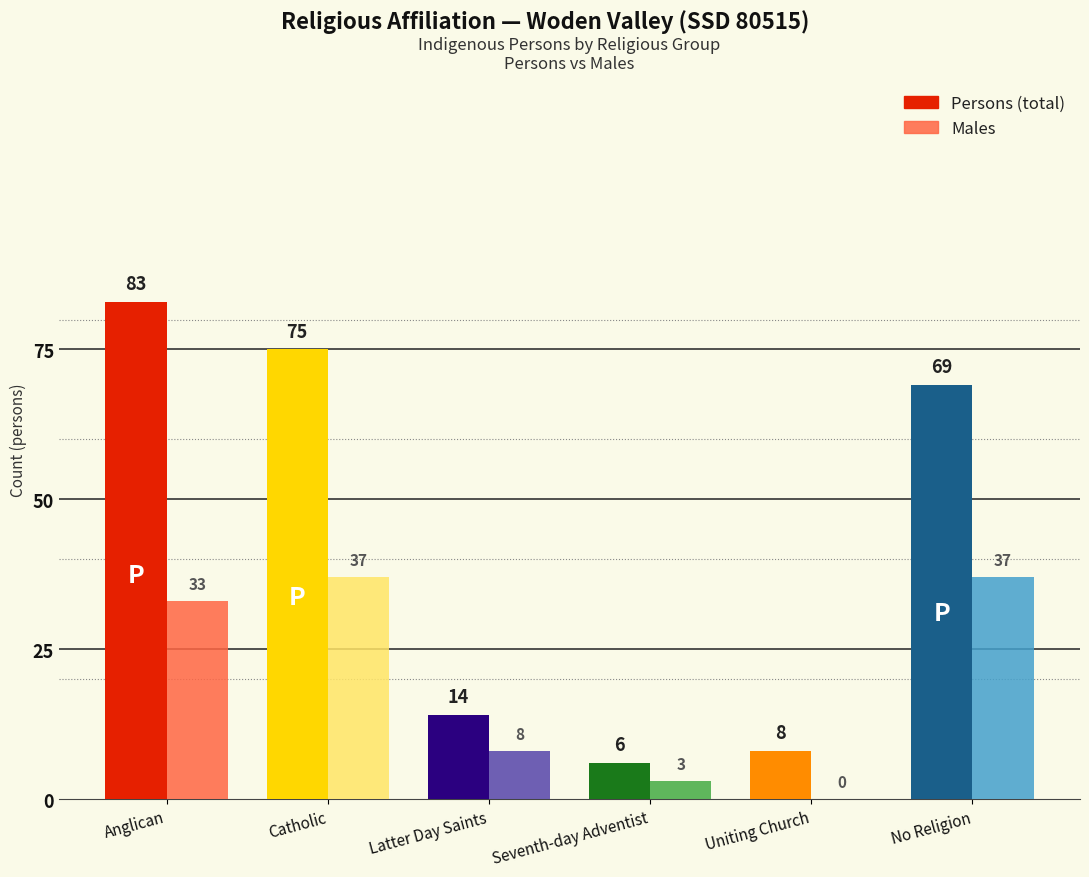

What is the greatest value displayed?

83